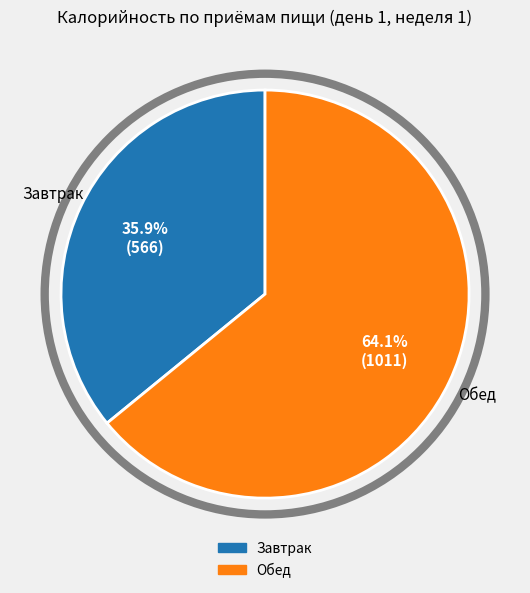

What is the ratio of the value at Обед to the value at Завтрак?

1.8